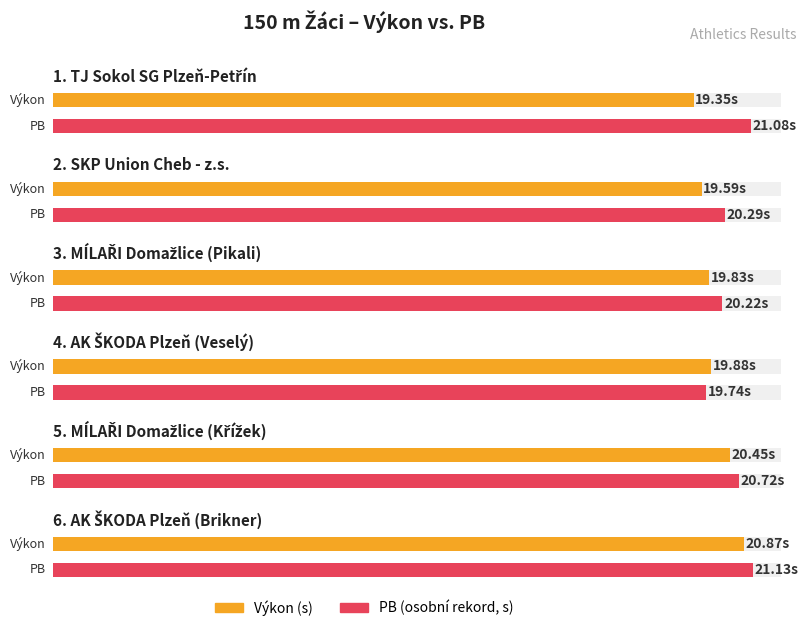

Is it true that PB equals 37.0 at MÍLAŘI Domažlice (Křížek)?

False